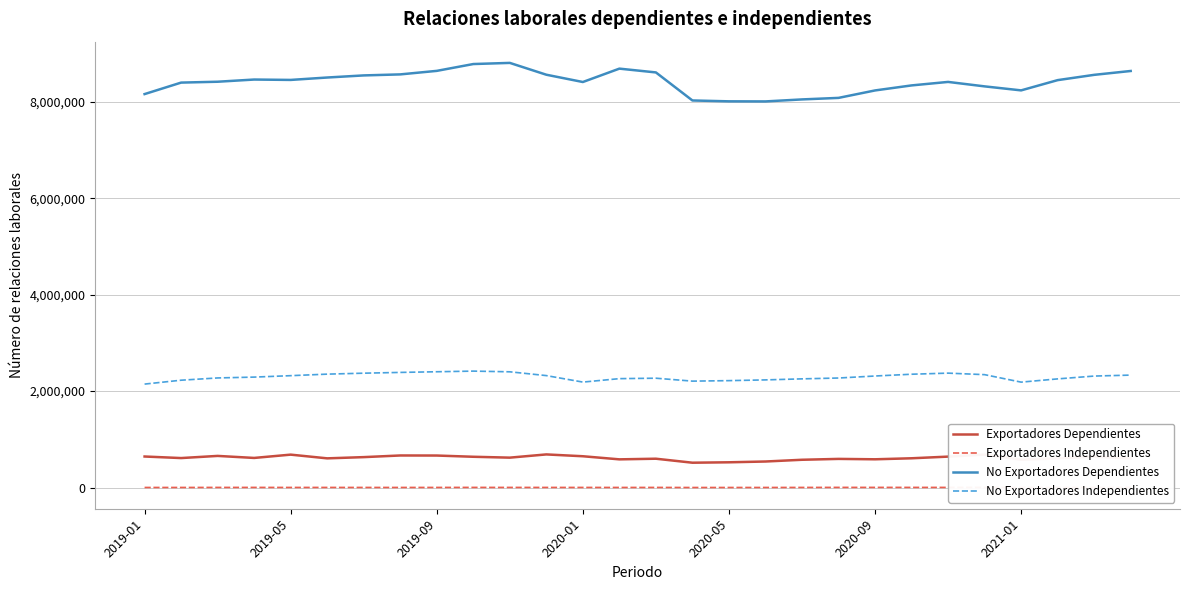

How many interior local peaks does the Exportadores Dependientes series have?

8